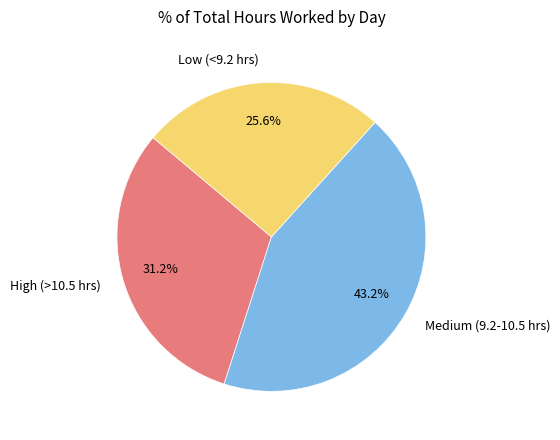

How many slices are in this pie chart?

3